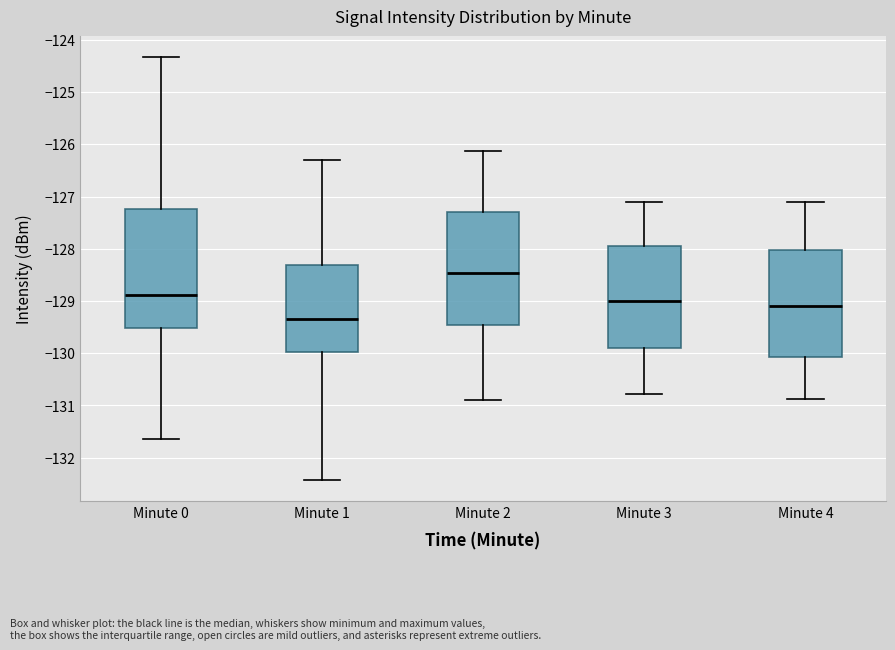

Where does the upper whisker of the box for Minute 1 end on the y-axis? The values are not printed on the chart, so give them approximately, as read against the axis.

-126.3